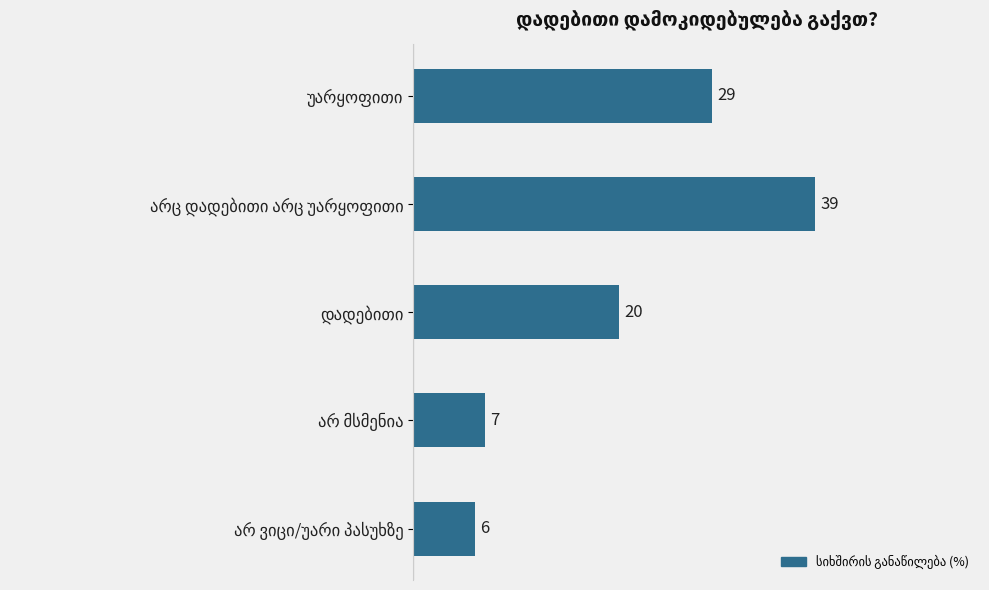

What is the greatest value displayed?

39